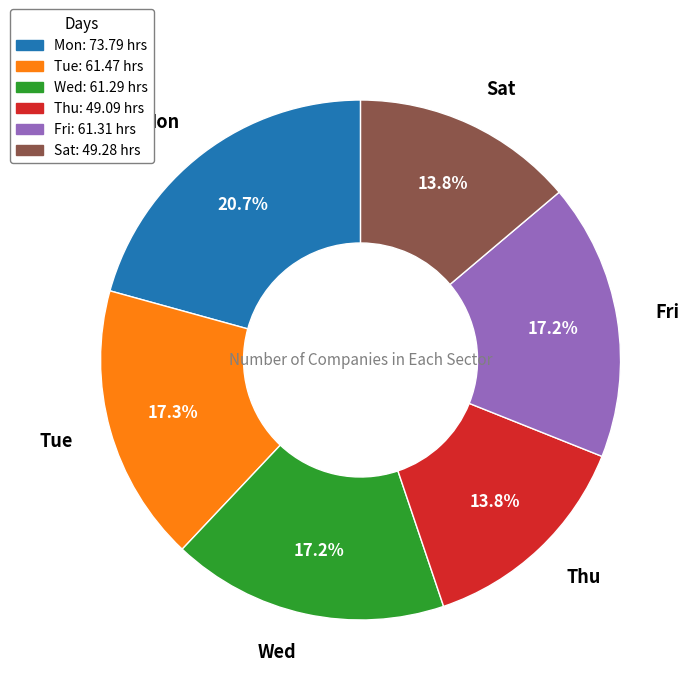

Does any single category account for the majority?

No